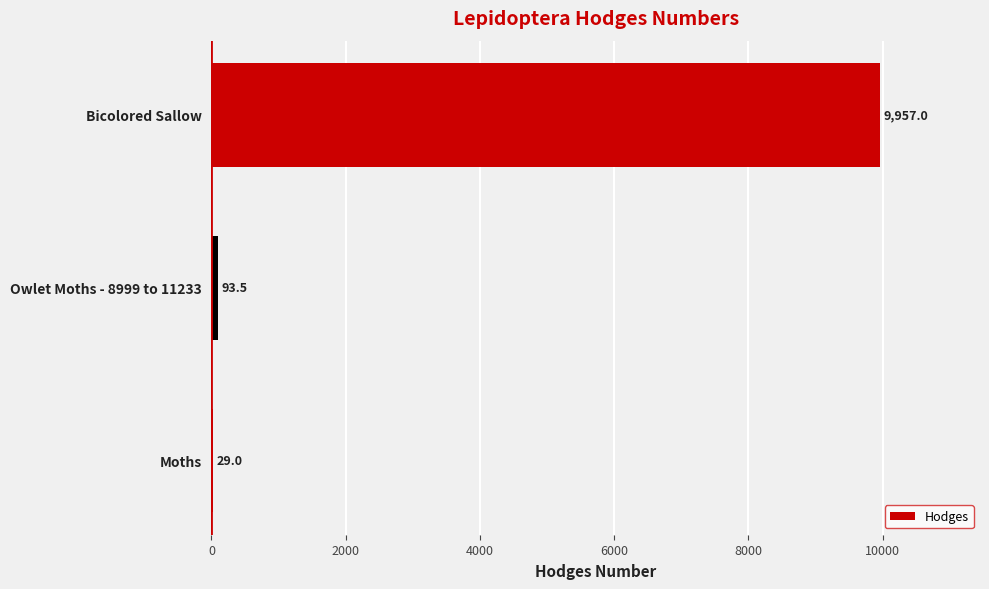

What is the sum of all values?

10079.5